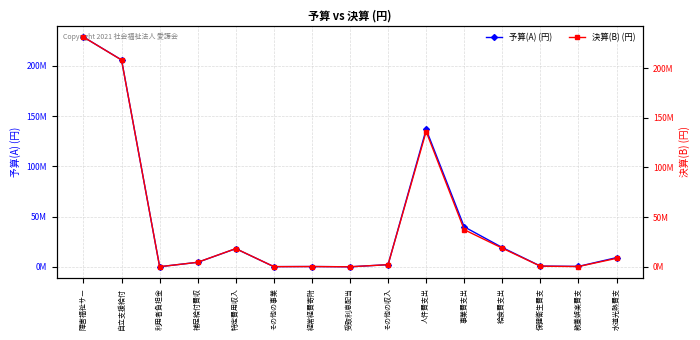

What position from the left is 人件費支出?

10